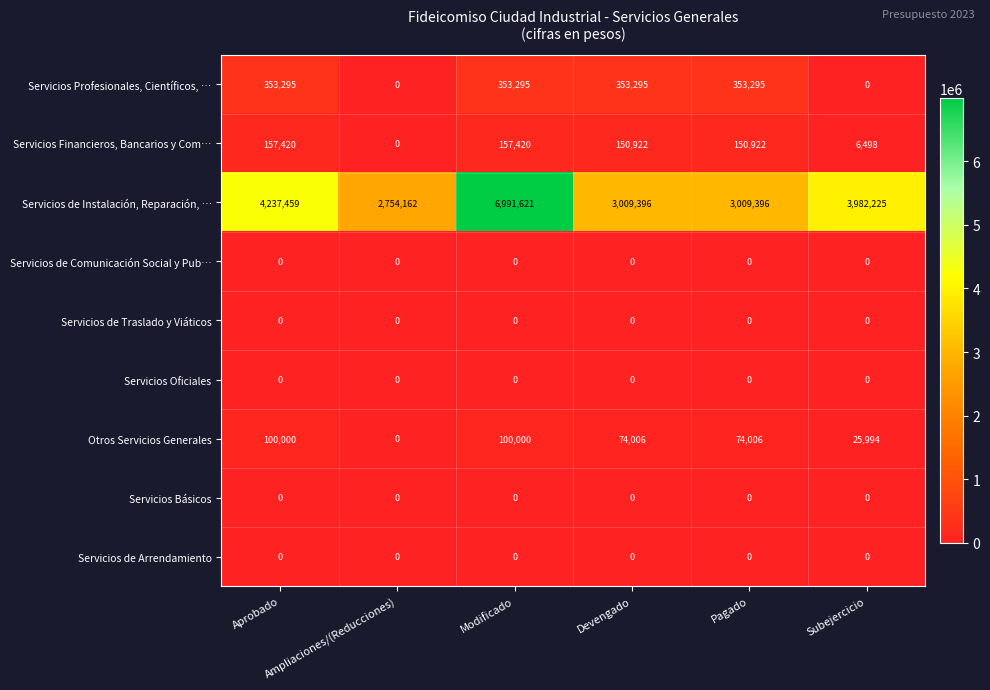

Which series has the widest spread of values?

Servicios de Instalación, Reparación, …